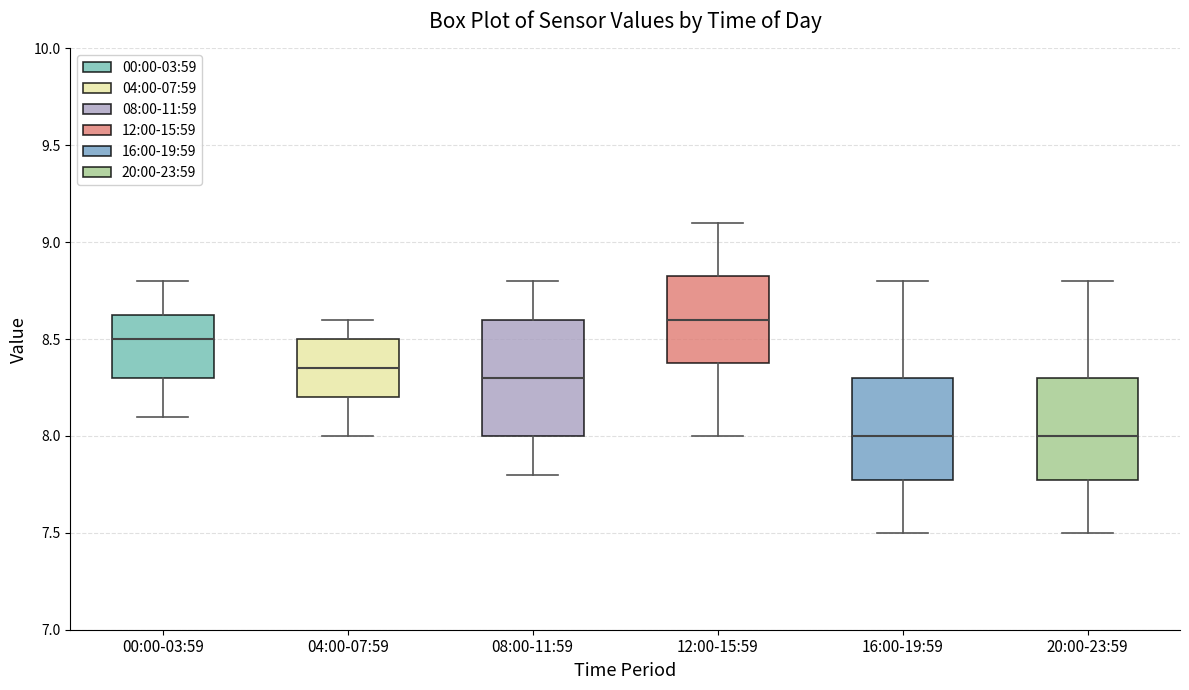

Comparing the boxes themselves (not the whiskers), which one is the tallest?

08:00-11:59